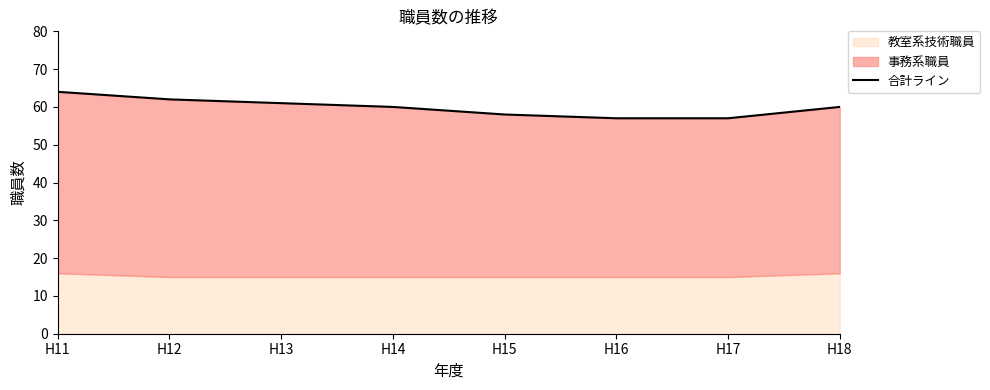

What is the maximum value shown in the chart?

64